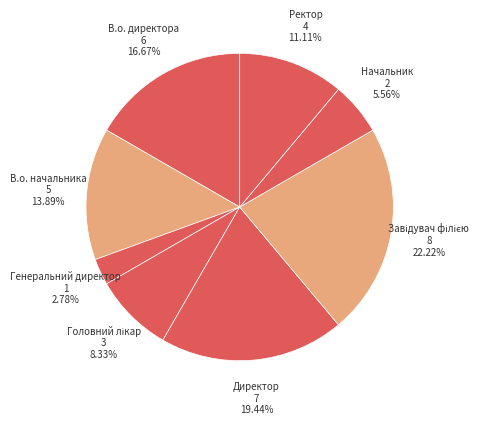

What percentage is the Генеральний директор slice, to the nearest percent?

3%